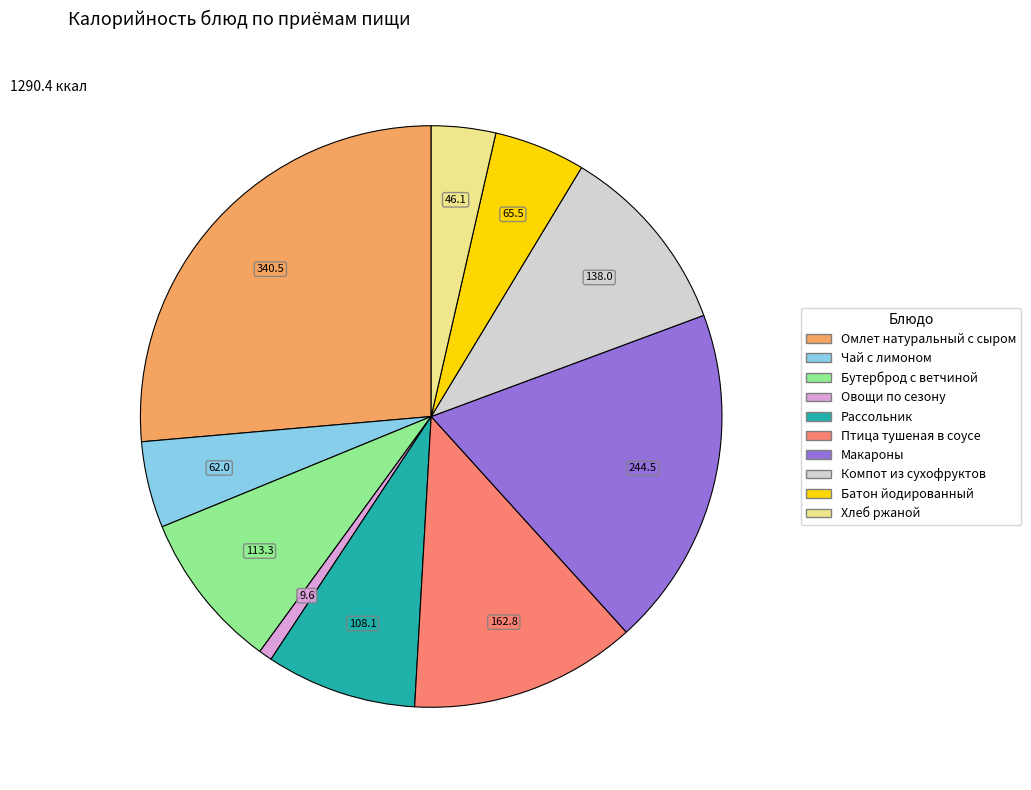

How many slices are in this pie chart?

10